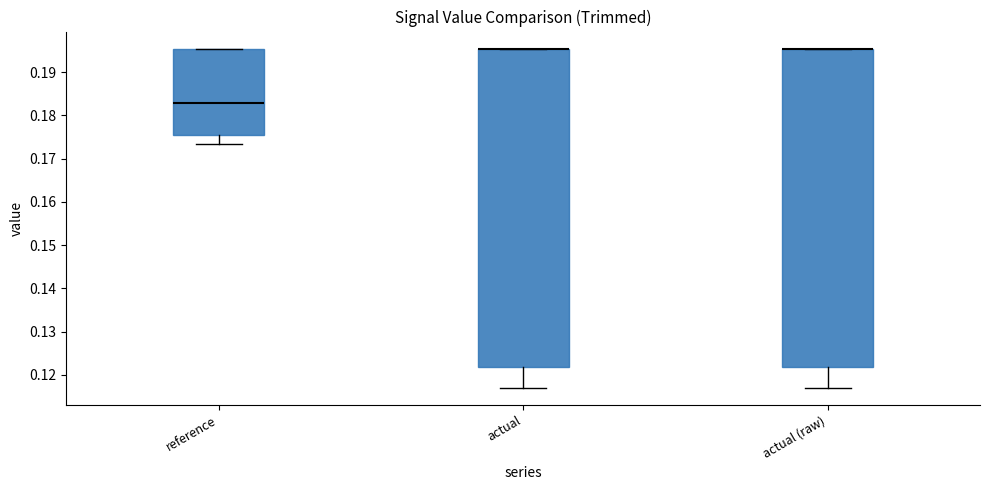

Reading left to right, transcribe this box plot: for each box, give where its median line is, the range the box spans, and where its two whiskers end, as read against the y-axis. The values are not printed on the chart, so give them approximately, as read against the axis.

reference: median 0.183, box 0.176 to 0.195, whiskers 0.173 to 0.195
actual: median 0.195 (drawn on the box's upper edge), box 0.122 to 0.195, whiskers 0.117 to 0.195
actual (raw): median 0.195 (drawn on the box's upper edge), box 0.122 to 0.195, whiskers 0.117 to 0.195